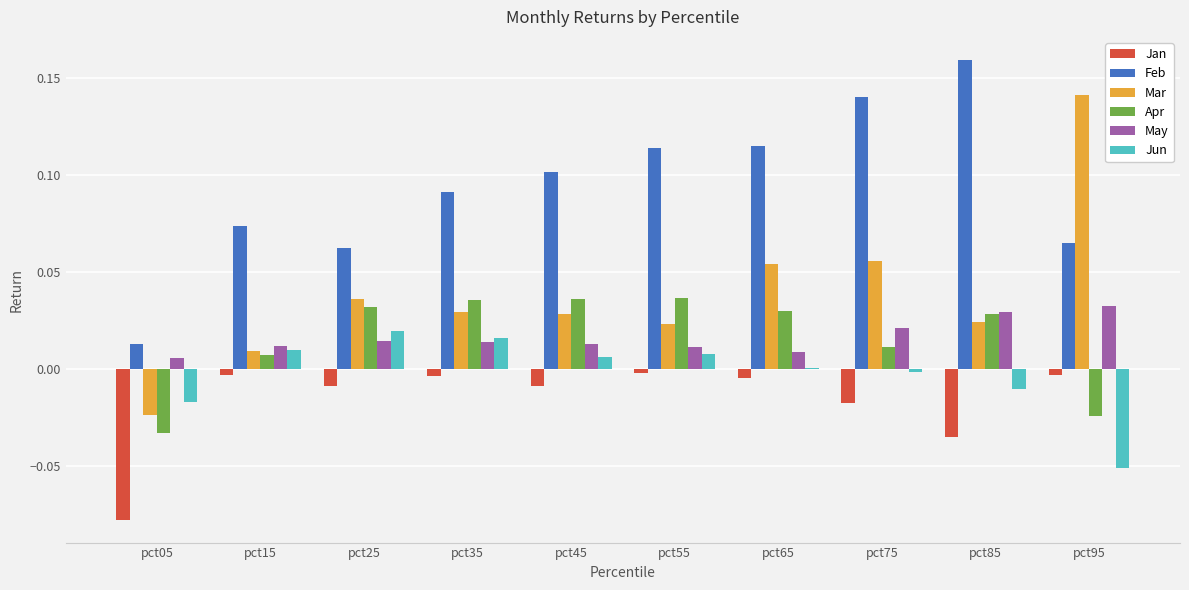

What is the sum of all Mar values?

0.4